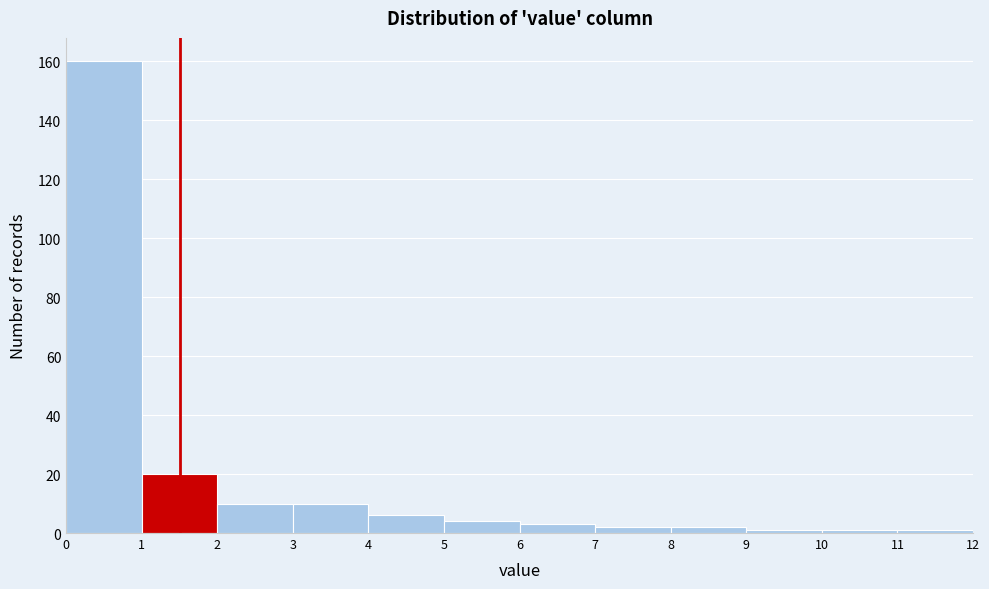

Over which range of the x-axis is the bar tallest?

0 to 1